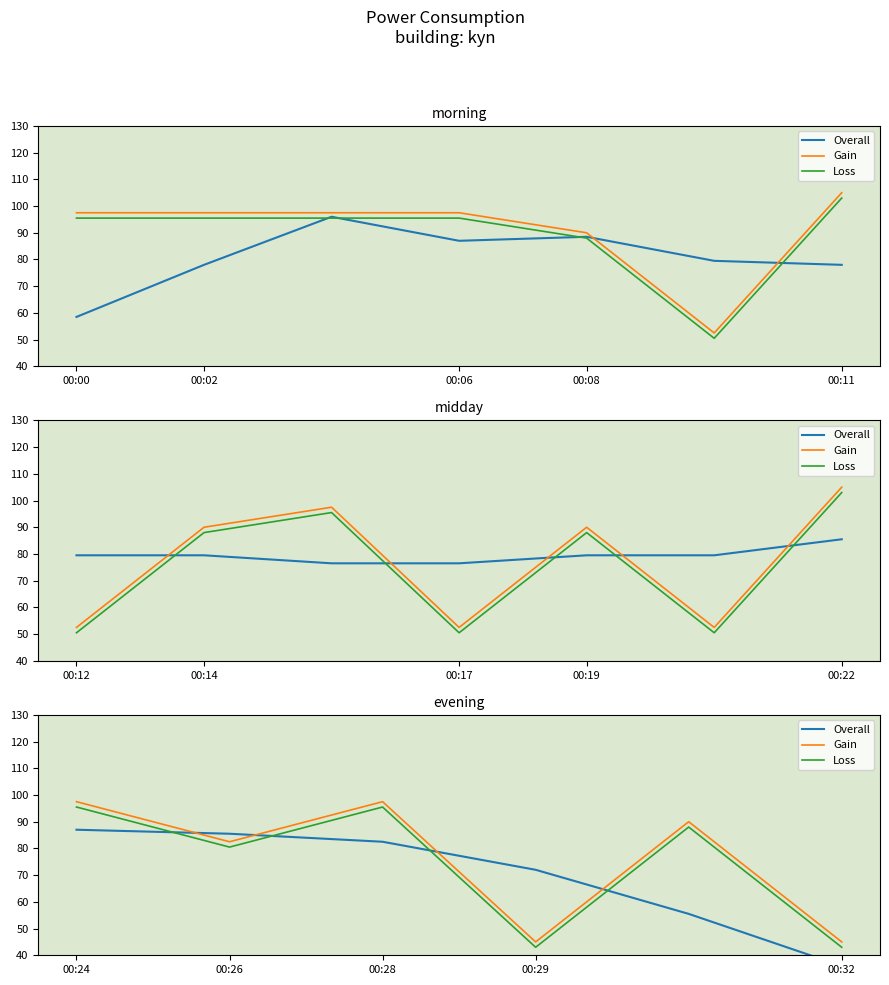

Reading right to left, extract all data points from this chart.

Overall: 36.0	55.5	72.0	82.5	85.5	87.0
Gain: 45.0	90.0	45.0	97.5	82.5	97.5
Loss: 43.0	88.0	43.0	95.5	80.5	95.5